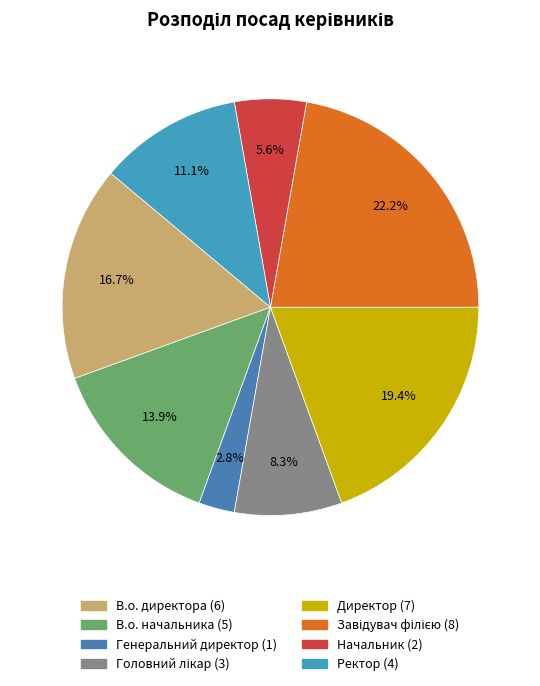

How many segments does this pie chart have?

8